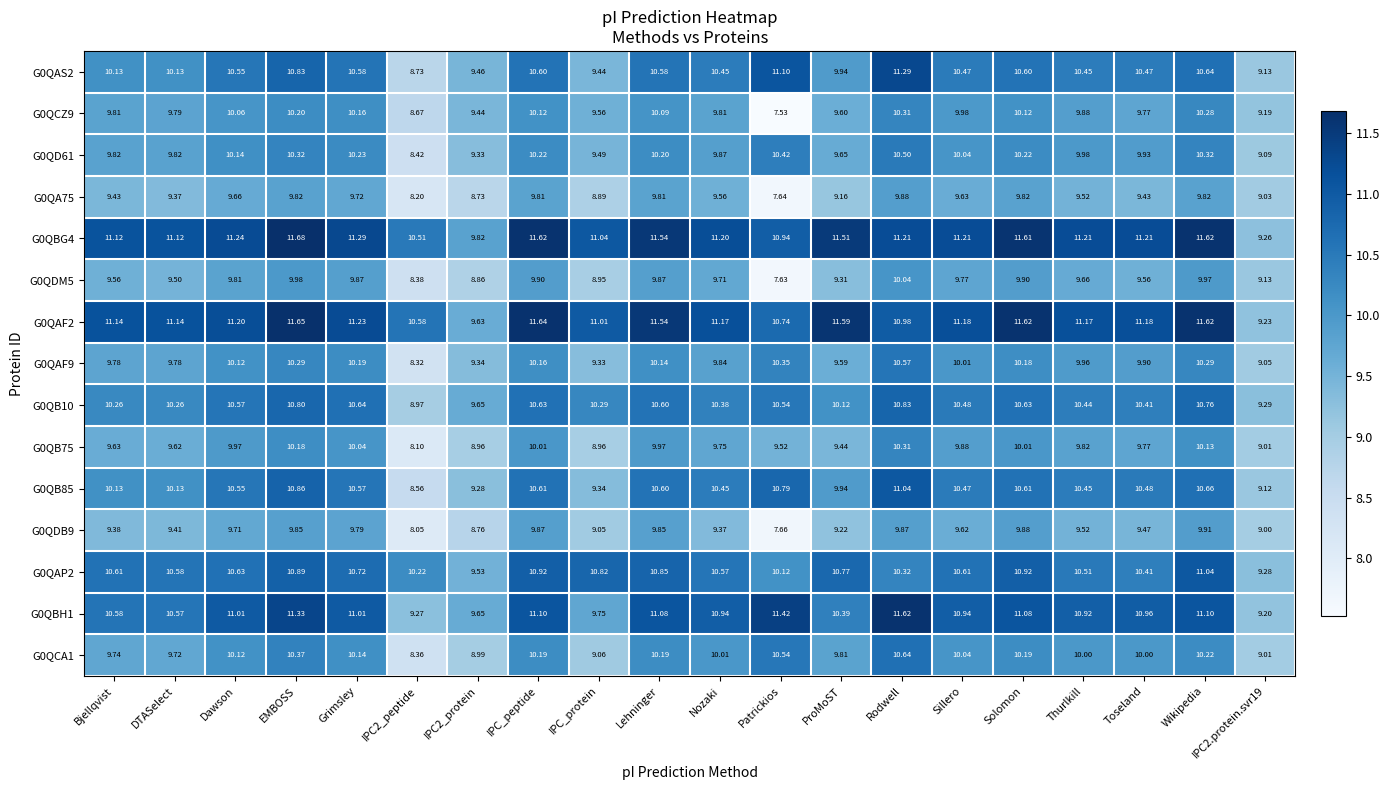

Between Lehninger and Sillero, which series saw the biggest shift?

G0QAF2